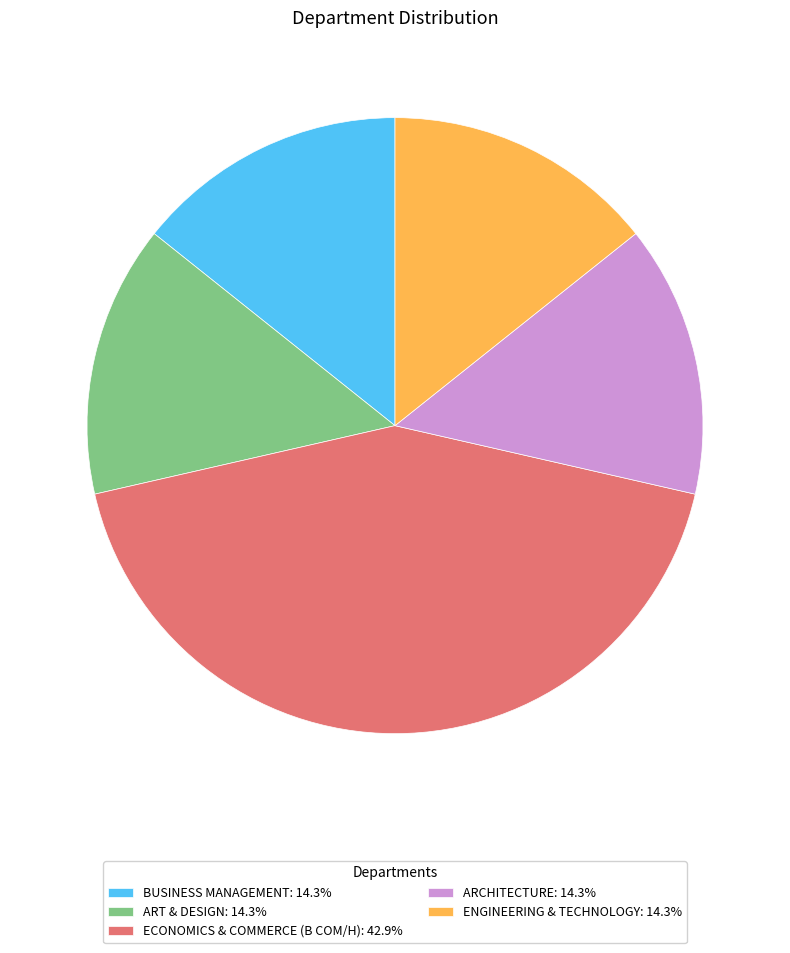

Count the number of slices in the pie.

5